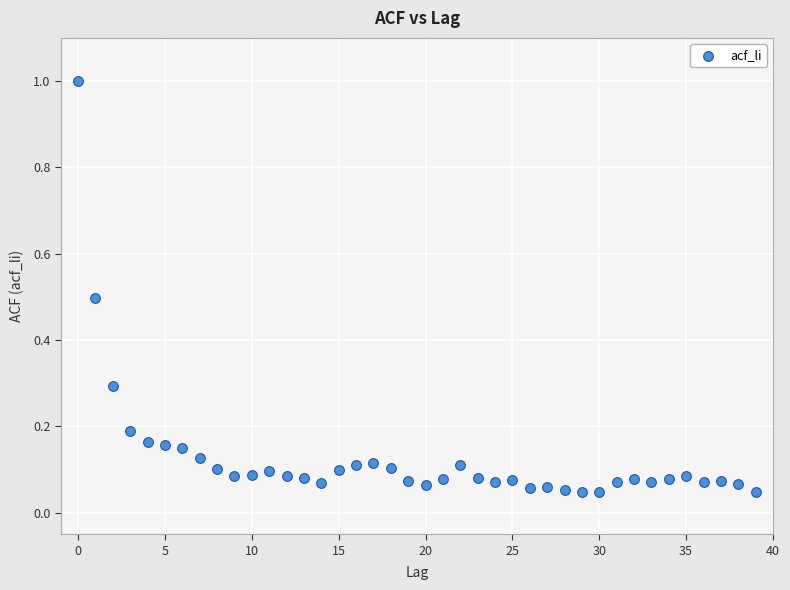

What is the range of Y values (max minus min)?

1.0